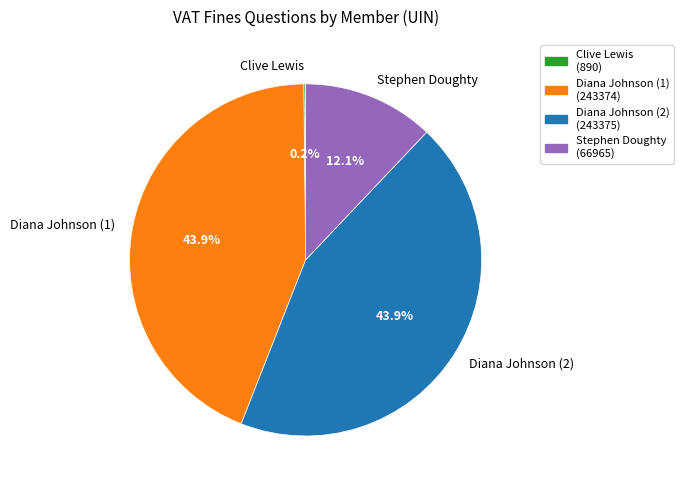

Do Diana Johnson (1) and Diana Johnson (2) together represent more than half of the pie?

Yes